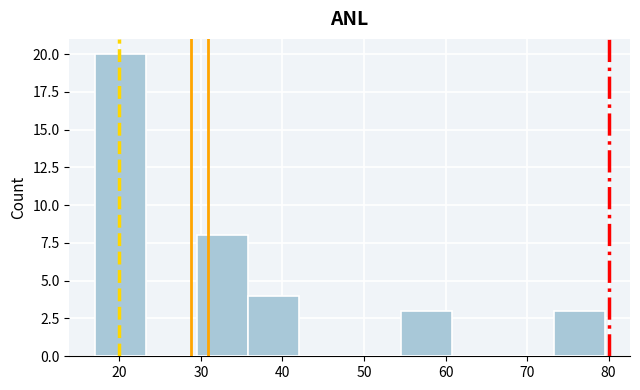

Reading left to right, transcribe this chart: for each bar, give the range it covers on the x-axis and its height. Neither the bar edges nor the heights are printed on the chart, so give them approximately, as read against the axes.

17 to 23: 20
23 to 30: 0
30 to 36: 8
36 to 42: 4
42 to 48: 0
48 to 55: 0
55 to 61: 3
61 to 67: 0
67 to 73: 0
73 to 80: 3